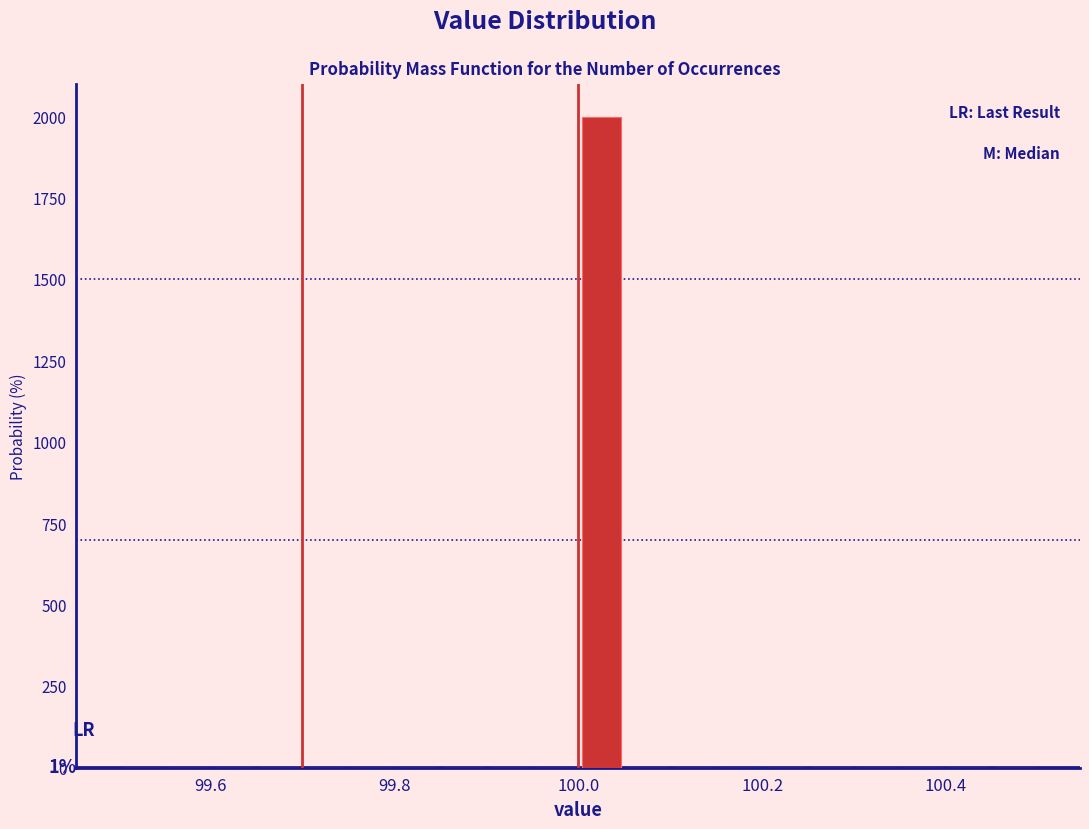

Around what value on the x-axis is the tallest bar? Give the approximate position of its centre, as read against the axis.

100.02